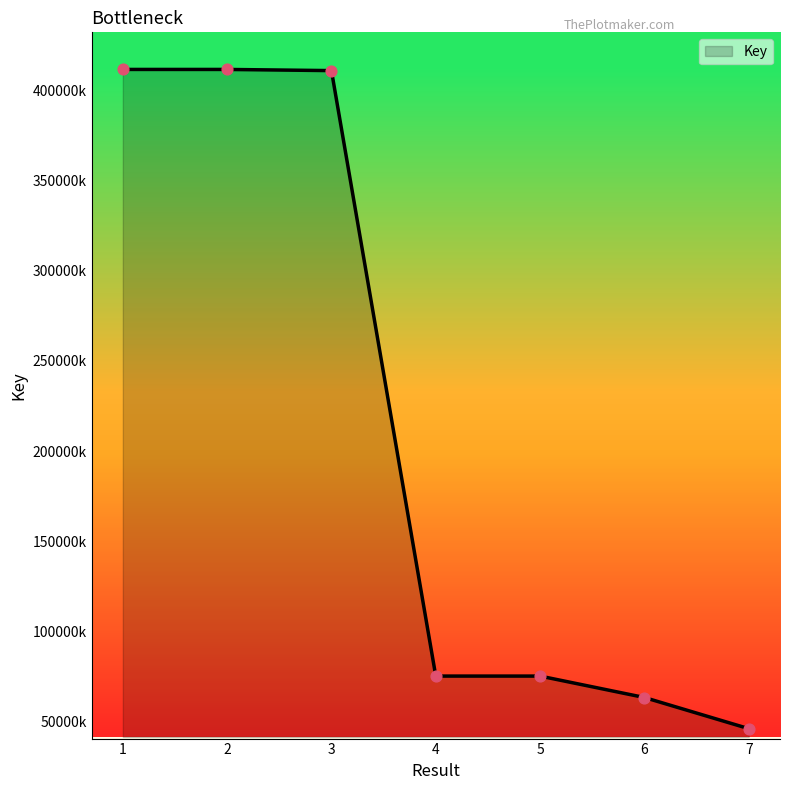

Between 7 and 6, which is larger?

6